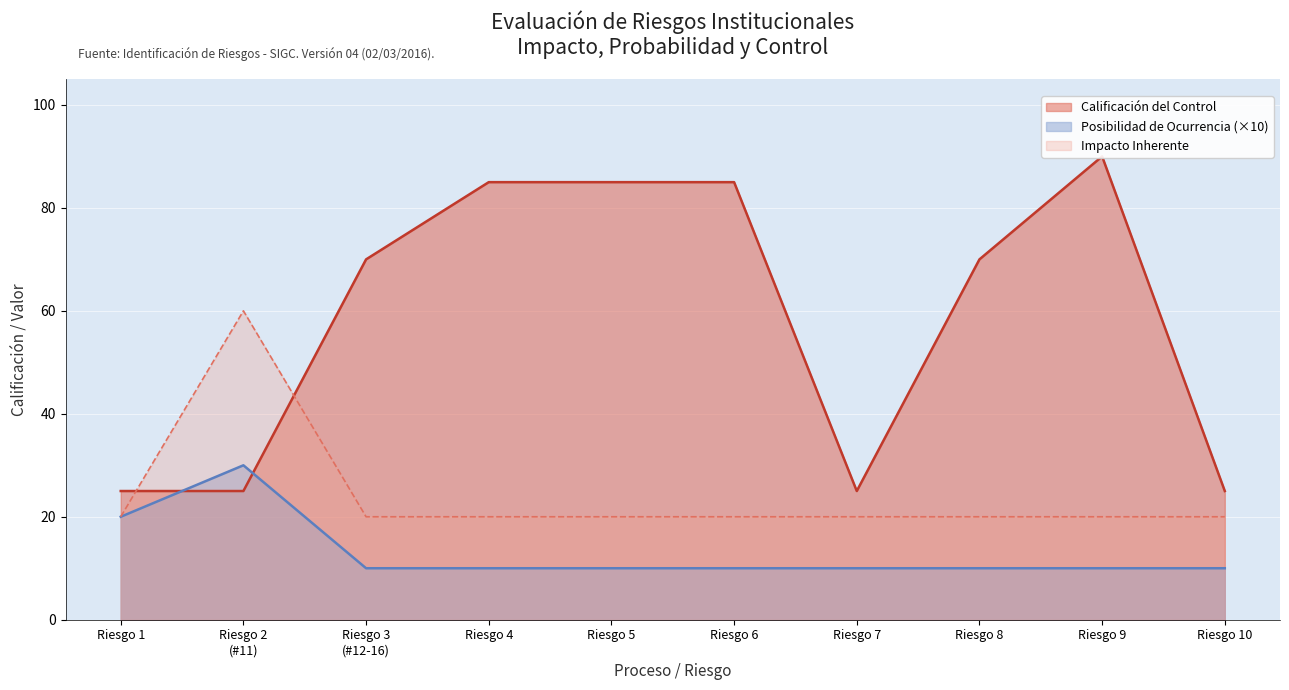

True or false: Riesgo Inherente (Impacto) has a value of 20 at 5.

True